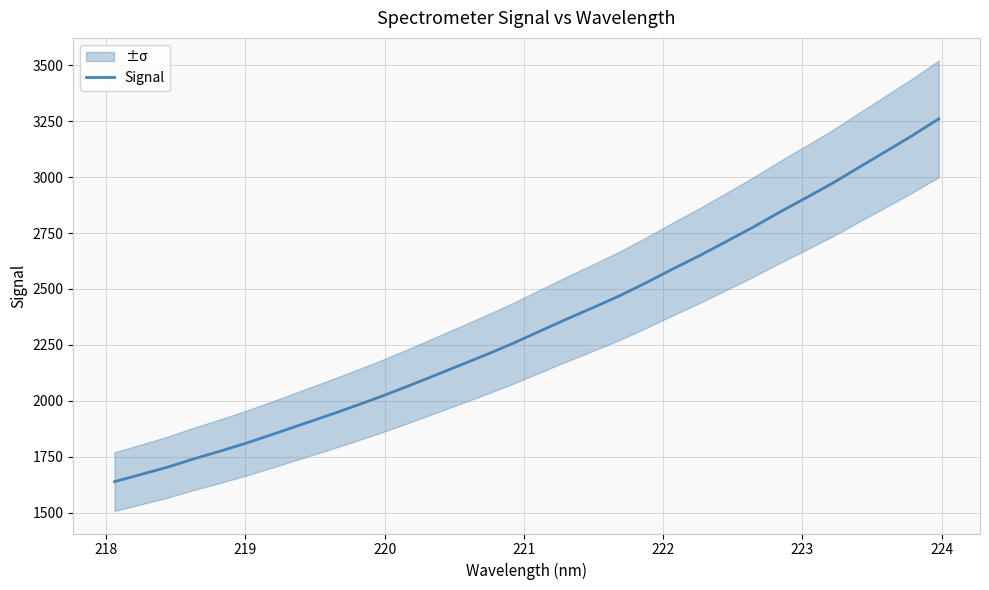

What is the minimum value for Signal?

1639.1